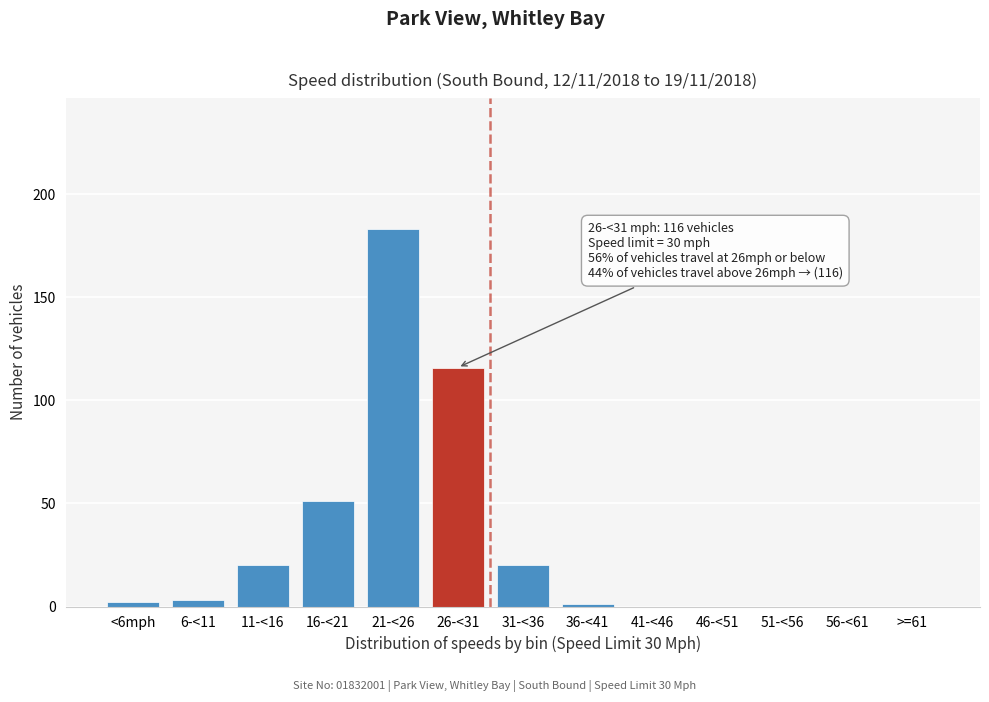

Reading left to right, list all the values displayed in this chart.

<6mph=2	6-<11=3	11-<16=20	16-<21=51	21-<26=183	26-<31=116	31-<36=20	36-<41=1	41-<46=0	46-<51=0	51-<56=0	56-<61=0	>=61=0